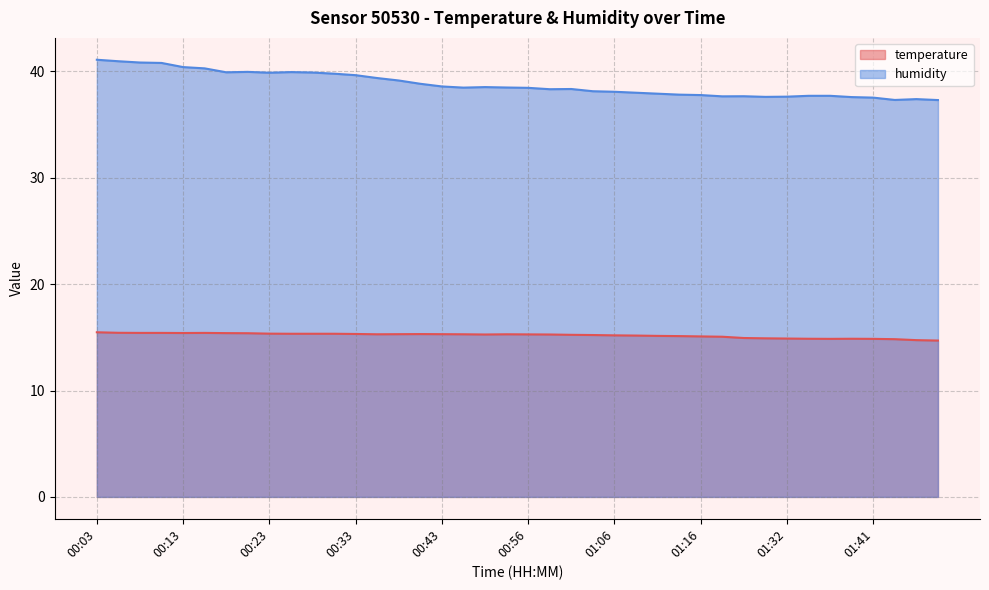

Reading left to right, what are all the values shown in this chart?

temperature: 00:03=15.5	00:06=15.4	00:08=15.4	00:11=15.4	00:13=15.4	00:16=15.4	00:18=15.4	00:21=15.4	00:23=15.3	00:25=15.3	00:28=15.3	00:30=15.3	00:33=15.3	00:35=15.3	00:38=15.3	00:40=15.3	00:43=15.3	00:45=15.3	00:51=15.3	00:53=15.3	00:56=15.3	00:59=15.3	01:01=15.2	01:04=15.2	01:06=15.2	01:09=15.2	01:11=15.1	01:14=15.1	01:16=15.1	01:19=15.1	01:27=14.9	01:29=14.9	01:32=14.9	01:34=14.9	01:37=14.9	01:39=14.9	01:41=14.9	01:44=14.8	01:46=14.7	01:49=14.7
humidity: 00:03=41.1	00:06=41.0	00:08=40.8	00:11=40.8	00:13=40.4	00:16=40.3	00:18=39.9	00:21=40.0	00:23=39.9	00:25=39.9	00:28=39.9	00:30=39.8	00:33=39.6	00:35=39.4	00:38=39.1	00:40=38.8	00:43=38.6	00:45=38.5	00:51=38.5	00:53=38.5	00:56=38.5	00:59=38.3	01:01=38.4	01:04=38.1	01:06=38.1	01:09=38.0	01:11=37.9	01:14=37.8	01:16=37.8	01:19=37.7	01:27=37.7	01:29=37.6	01:32=37.6	01:34=37.7	01:37=37.7	01:39=37.6	01:41=37.5	01:44=37.3	01:46=37.4	01:49=37.3